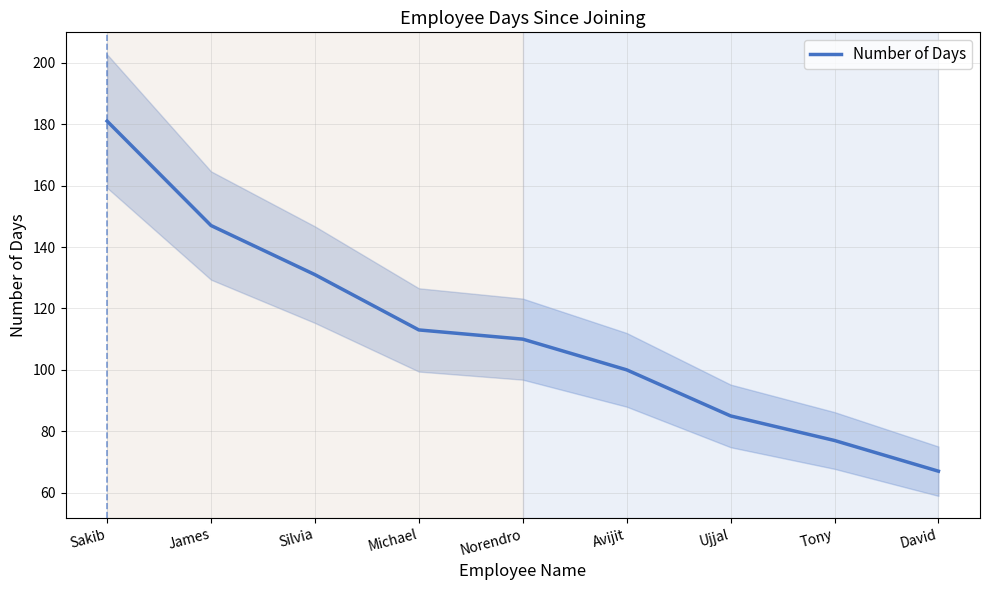

What is the average value?

112